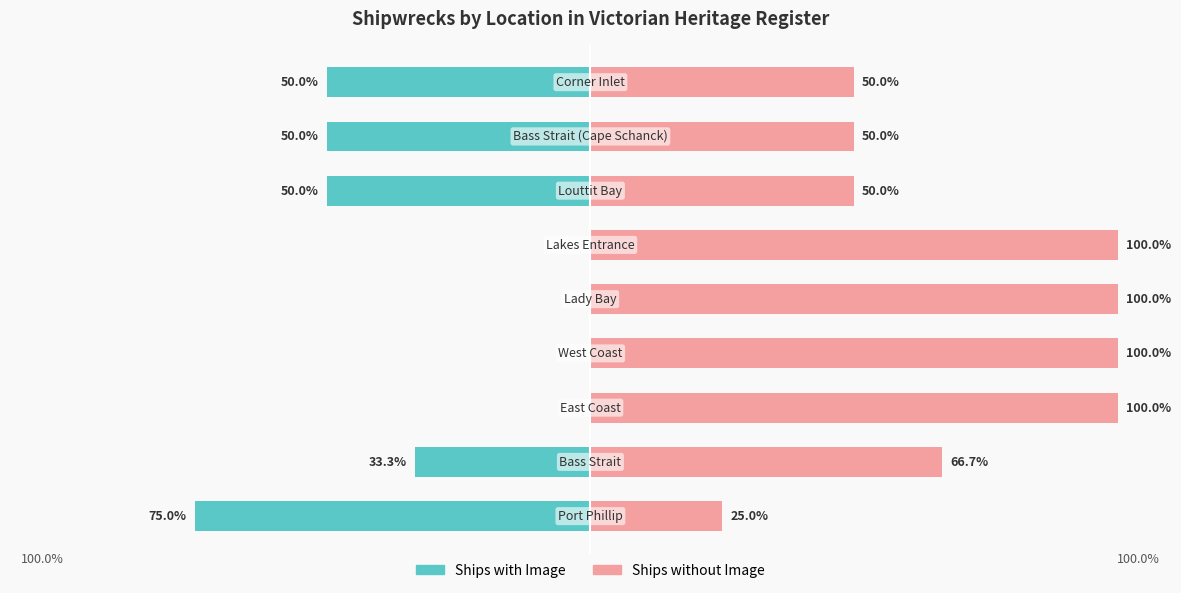

How many Ships without Image values are between 50 and 100?

8